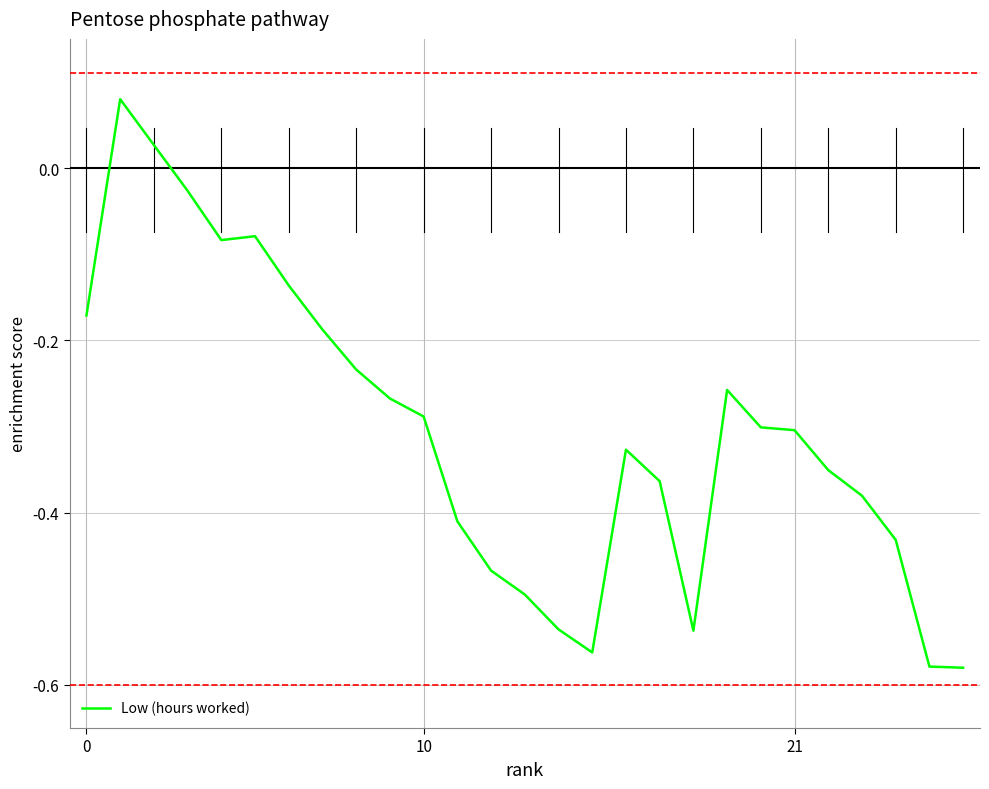

What is the difference between the maximum and minimum values?

0.7